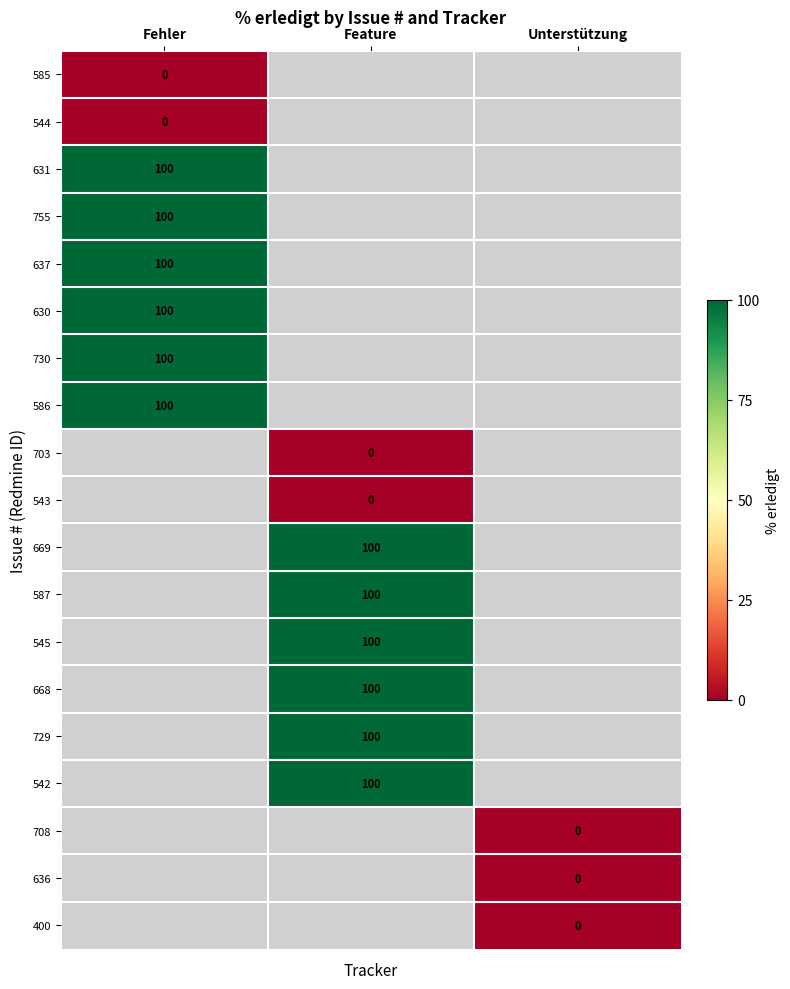

At how many categories does at least one series exceed 87?

2